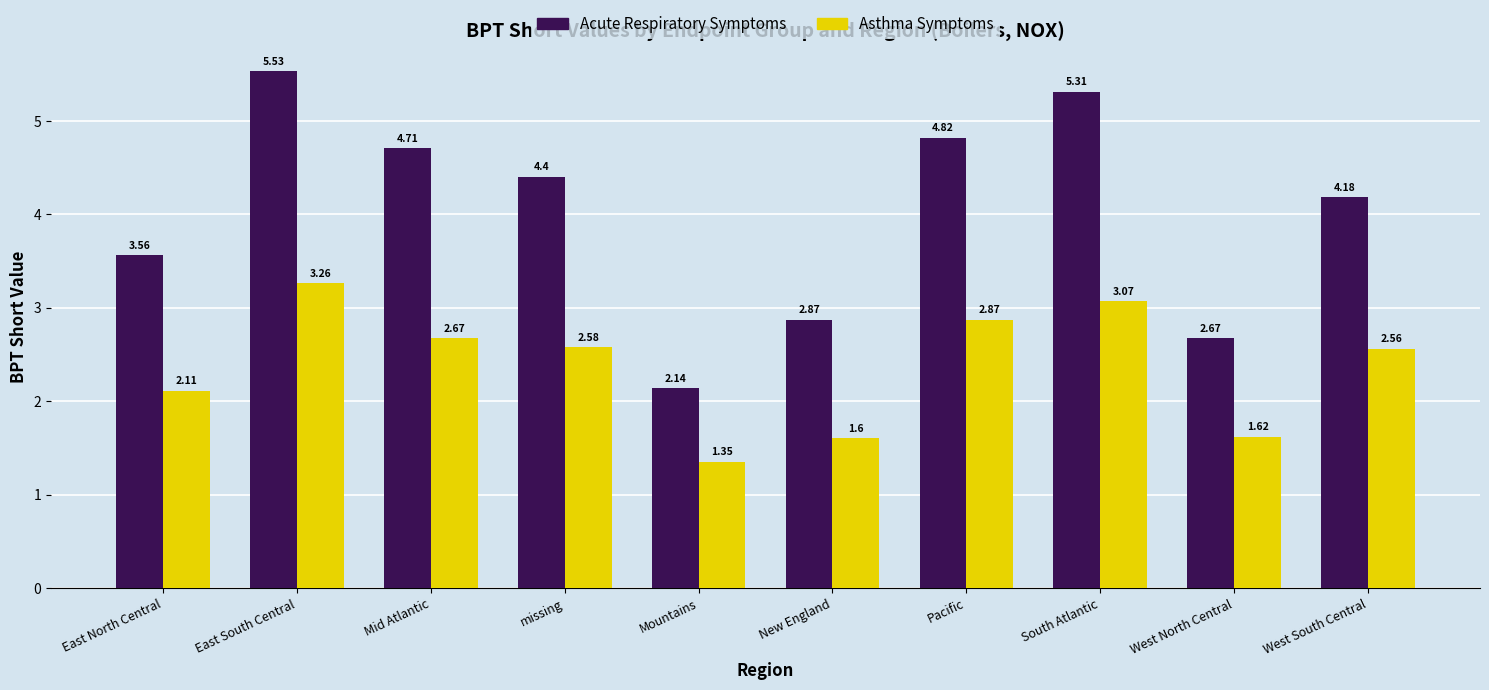

Rank the series by their average value, from highest to lowest.

Acute Respiratory Symptoms, Asthma Symptoms